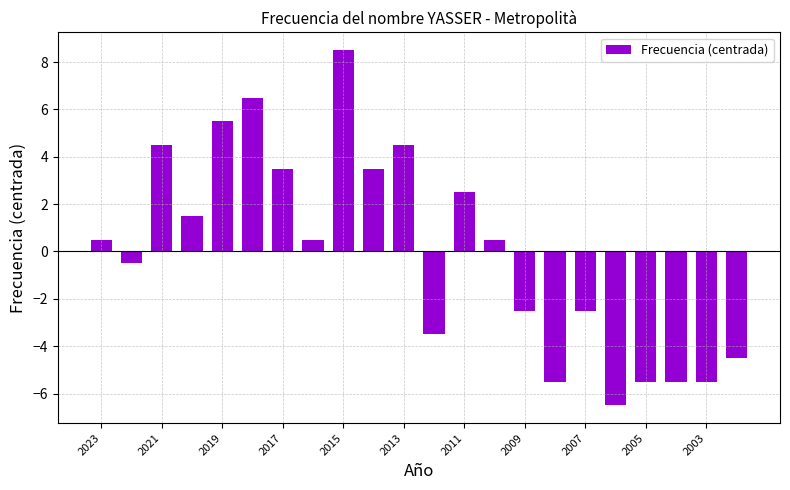

How many bars are there in total?

22